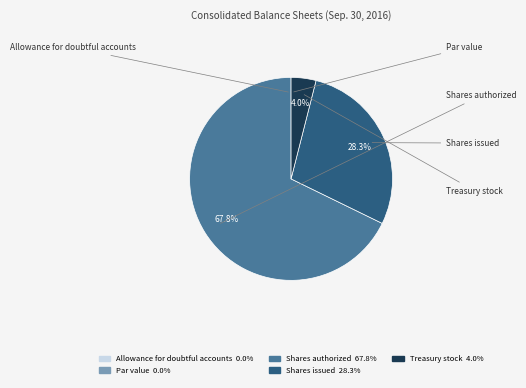

Is there any slice that represents more than half of the pie?

Yes